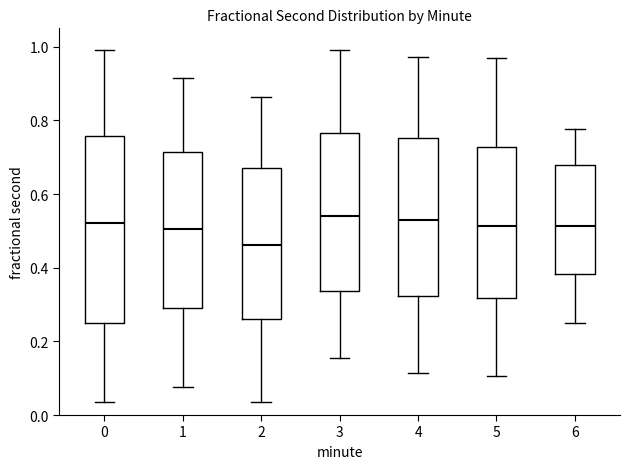

Reading left to right, transcribe this box plot: for each box, give where its median line is, the range the box spans, and where its two whiskers end, as read against the y-axis. The values are not printed on the chart, so give them approximately, as read against the axis.

0: median 0.52, box 0.26 to 0.76, whiskers 0.04 to 1.00
1: median 0.50, box 0.30 to 0.72, whiskers 0.08 to 0.92
2: median 0.46, box 0.26 to 0.66, whiskers 0.04 to 0.86
3: median 0.54, box 0.34 to 0.76, whiskers 0.16 to 1.00
4: median 0.54, box 0.32 to 0.76, whiskers 0.12 to 0.98
5: median 0.52, box 0.32 to 0.72, whiskers 0.10 to 0.96
6: median 0.52, box 0.38 to 0.68, whiskers 0.26 to 0.78